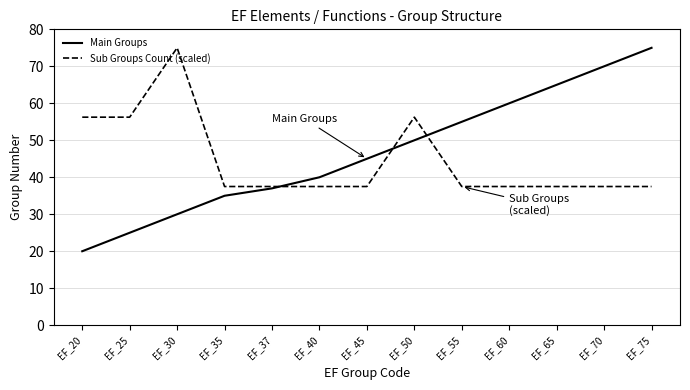

Rank the series by their average value, from highest to lowest.

Main Groups, Sub Groups Count (scaled)